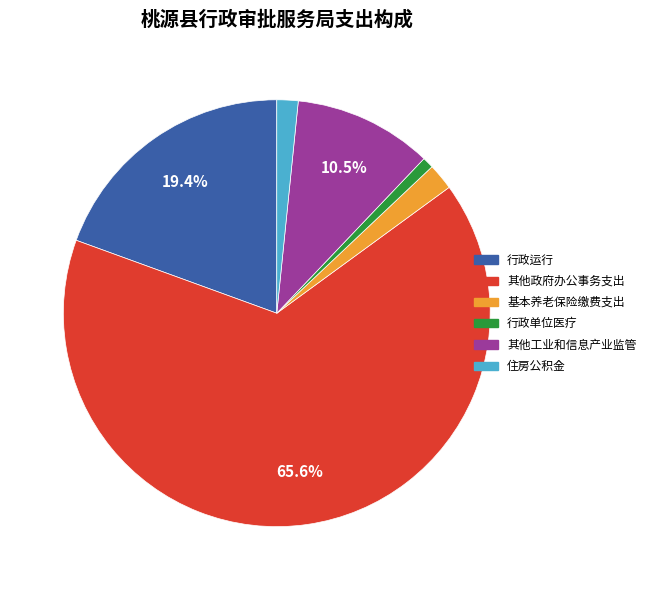

Does any single category account for the majority?

Yes